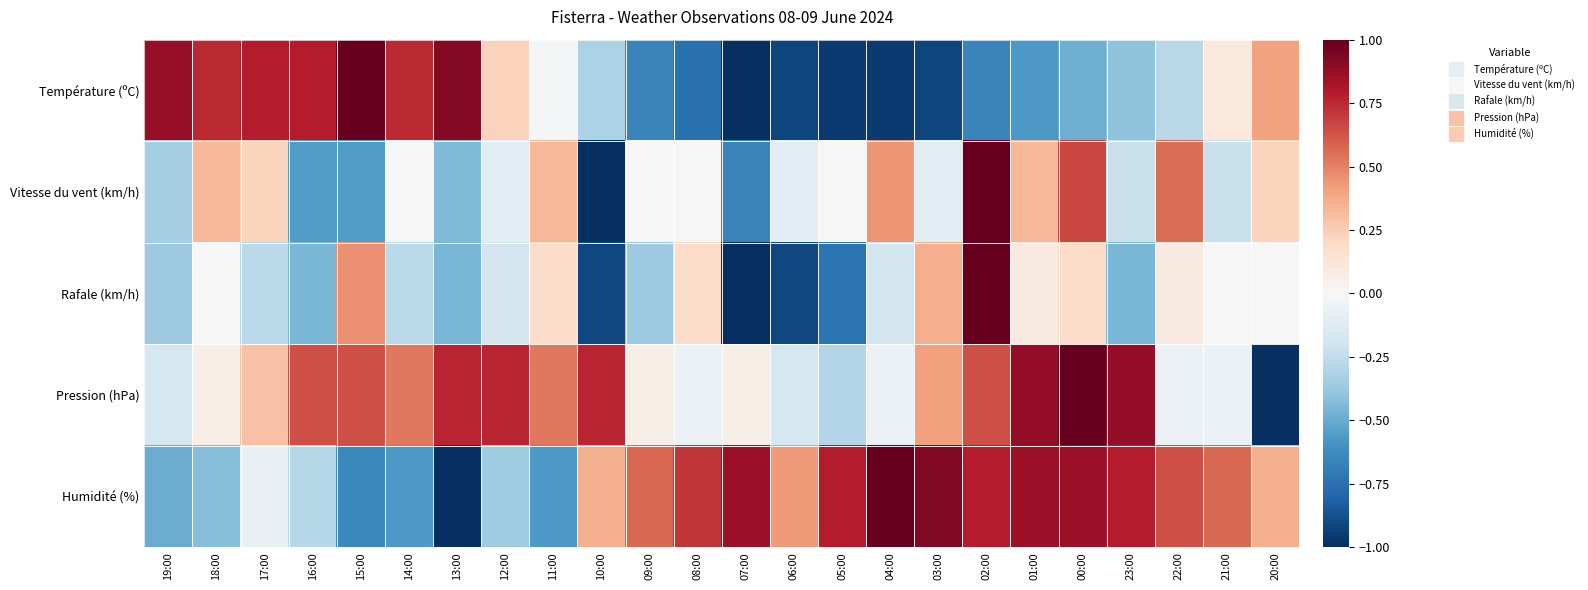

Reading left to right, list all the values displayed in this chart.

Température (ºC): 19:00=0.9	18:00=0.7	17:00=0.8	16:00=0.8	15:00=1.0	14:00=0.7	13:00=0.9	12:00=0.2	11:00=-0.0	10:00=-0.3	09:00=-0.7	08:00=-0.7	07:00=-1.0	06:00=-0.9	05:00=-1.0	04:00=-1.0	03:00=-0.9	02:00=-0.7	01:00=-0.6	00:00=-0.5	23:00=-0.4	22:00=-0.3	21:00=0.1	20:00=0.4
Vitesse du vent (km/h): 19:00=-0.3	18:00=0.3	17:00=0.2	16:00=-0.6	15:00=-0.6	14:00=0.0	13:00=-0.4	12:00=-0.1	11:00=0.3	10:00=-1.0	09:00=0.0	08:00=0.0	07:00=-0.7	06:00=-0.1	05:00=0.0	04:00=0.4	03:00=-0.1	02:00=1.0	01:00=0.3	00:00=0.7	23:00=-0.2	22:00=0.6	21:00=-0.2	20:00=0.2
Rafale (km/h): 19:00=-0.4	18:00=0.0	17:00=-0.3	16:00=-0.5	15:00=0.5	14:00=-0.3	13:00=-0.5	12:00=-0.2	11:00=0.2	10:00=-0.9	09:00=-0.4	08:00=0.2	07:00=-1.0	06:00=-0.9	05:00=-0.7	04:00=-0.2	03:00=0.4	02:00=1.0	01:00=0.1	00:00=0.2	23:00=-0.5	22:00=0.1	21:00=0.0	20:00=0.0
Pression (hPa): 19:00=-0.2	18:00=0.1	17:00=0.3	16:00=0.6	15:00=0.6	14:00=0.5	13:00=0.8	12:00=0.8	11:00=0.5	10:00=0.8	09:00=0.1	08:00=-0.1	07:00=0.1	06:00=-0.2	05:00=-0.3	04:00=-0.1	03:00=0.4	02:00=0.6	01:00=0.9	00:00=1.0	23:00=0.9	22:00=-0.1	21:00=-0.1	20:00=-1.0
Humidité (%): 19:00=-0.5	18:00=-0.4	17:00=-0.1	16:00=-0.3	15:00=-0.6	14:00=-0.6	13:00=-1.0	12:00=-0.4	11:00=-0.6	10:00=0.4	09:00=0.6	08:00=0.7	07:00=0.9	06:00=0.4	05:00=0.8	04:00=1.0	03:00=0.9	02:00=0.8	01:00=0.9	00:00=0.9	23:00=0.8	22:00=0.6	21:00=0.6	20:00=0.4